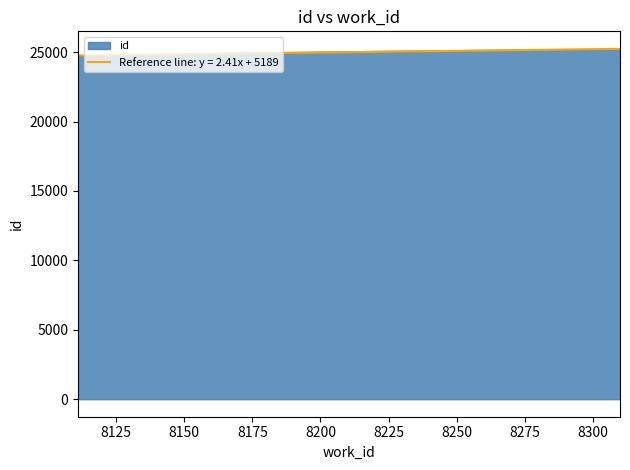

Reading right to left, list all the values displayed in this chart.

25233.0	25158.2	25018.3	24885.7	24753.0